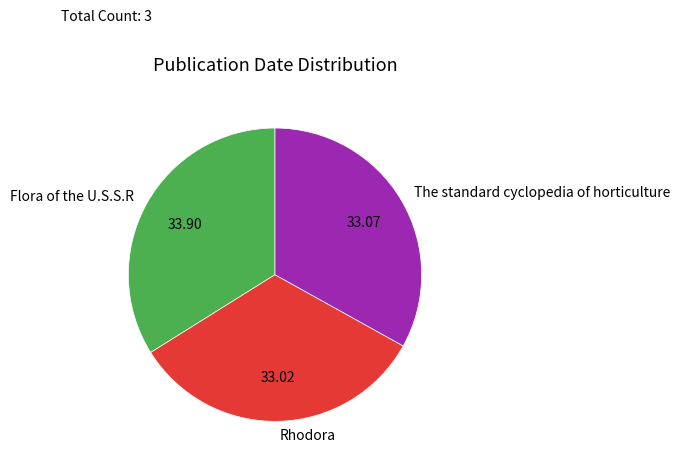

Does Rhodora represent more than half of the total?

No